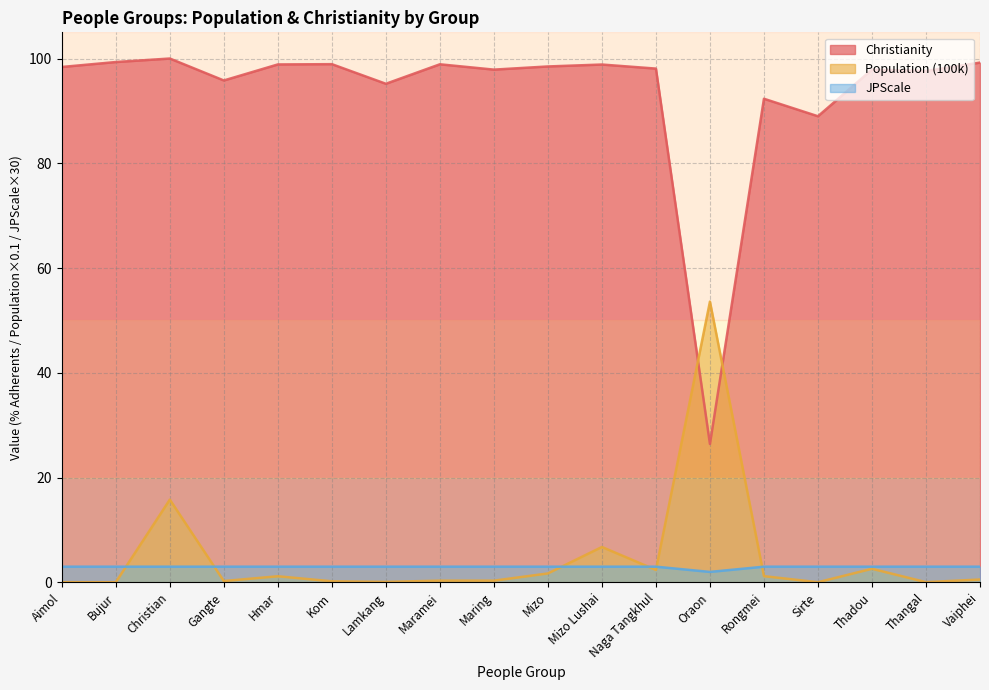

Reading left to right, what are all the values shown in this chart?

Christianity: Aimol=98.4	Bujur=99.3	Christian=100.0	Gangte=95.8	Hmar=98.9	Kom=98.9	Lamkang=95.2	Maramei=98.9	Maring=97.9	Mizo=98.5	Mizo Lushai=98.9	Naga Tangkhul=98.1	Oraon=26.4	Rongmei=92.3	Sirte=89.0	Thadou=97.9	Thangal=97.6	Vaiphei=99.2
Population (100k): Aimol=0.0	Bujur=0.0	Christian=15.8	Gangte=0.3	Hmar=1.2	Kom=0.2	Lamkang=0.1	Maramei=0.3	Maring=0.3	Mizo=1.7	Mizo Lushai=6.8	Naga Tangkhul=2.4	Oraon=53.6	Rongmei=1.2	Sirte=0.0	Thadou=2.6	Thangal=0.0	Vaiphei=0.6
JPScale: Aimol=3.0	Bujur=3.0	Christian=3.0	Gangte=3.0	Hmar=3.0	Kom=3.0	Lamkang=3.0	Maramei=3.0	Maring=3.0	Mizo=3.0	Mizo Lushai=3.0	Naga Tangkhul=3.0	Oraon=2.0	Rongmei=3.0	Sirte=3.0	Thadou=3.0	Thangal=3.0	Vaiphei=3.0